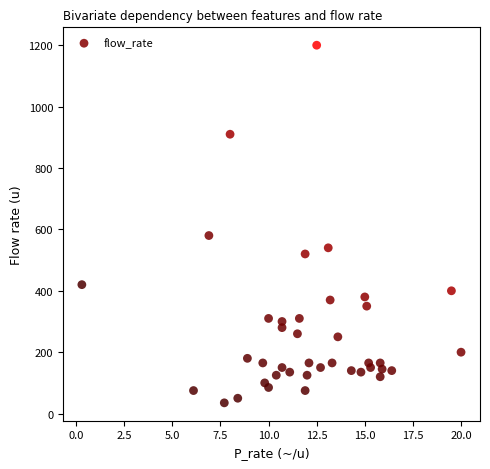

What Y value in the scatter plot is closest to 617?

580